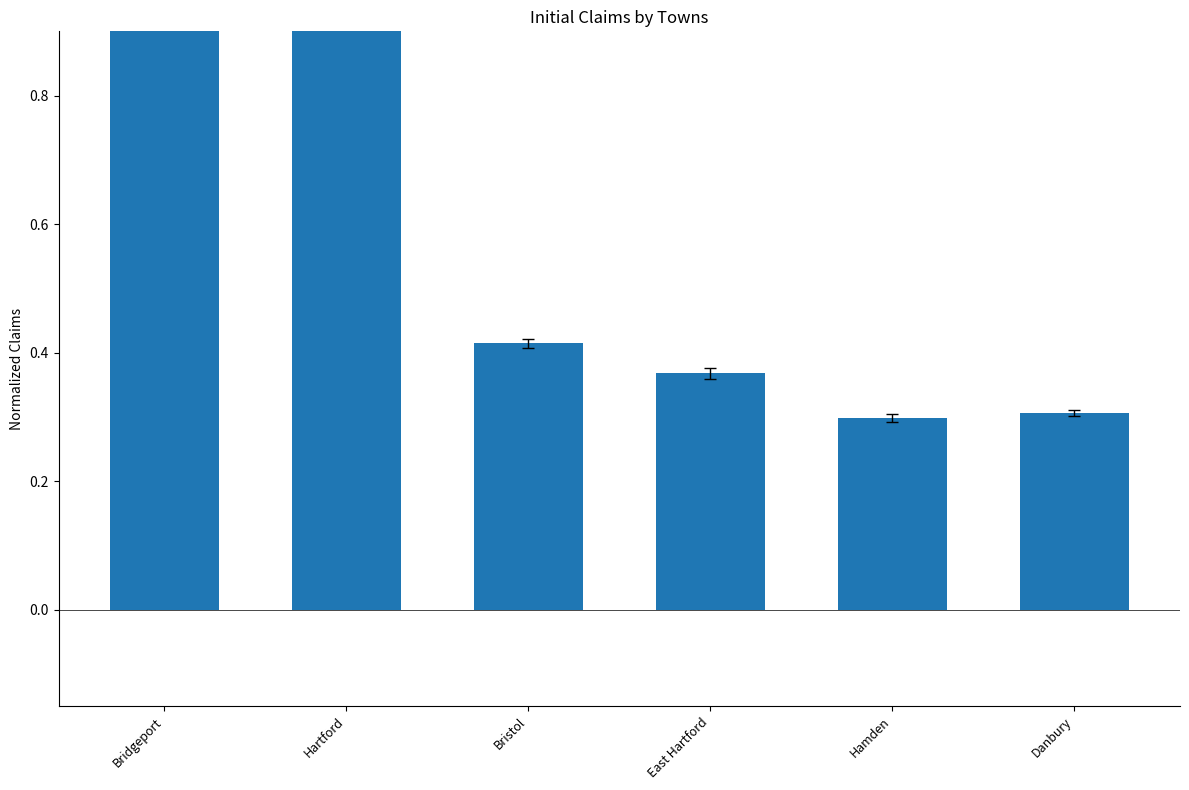

Reading left to right, extract all data points from this chart.

Bridgeport=1.0	Hartford=1.0	Bristol=0.4	East Hartford=0.4	Hamden=0.3	Danbury=0.3